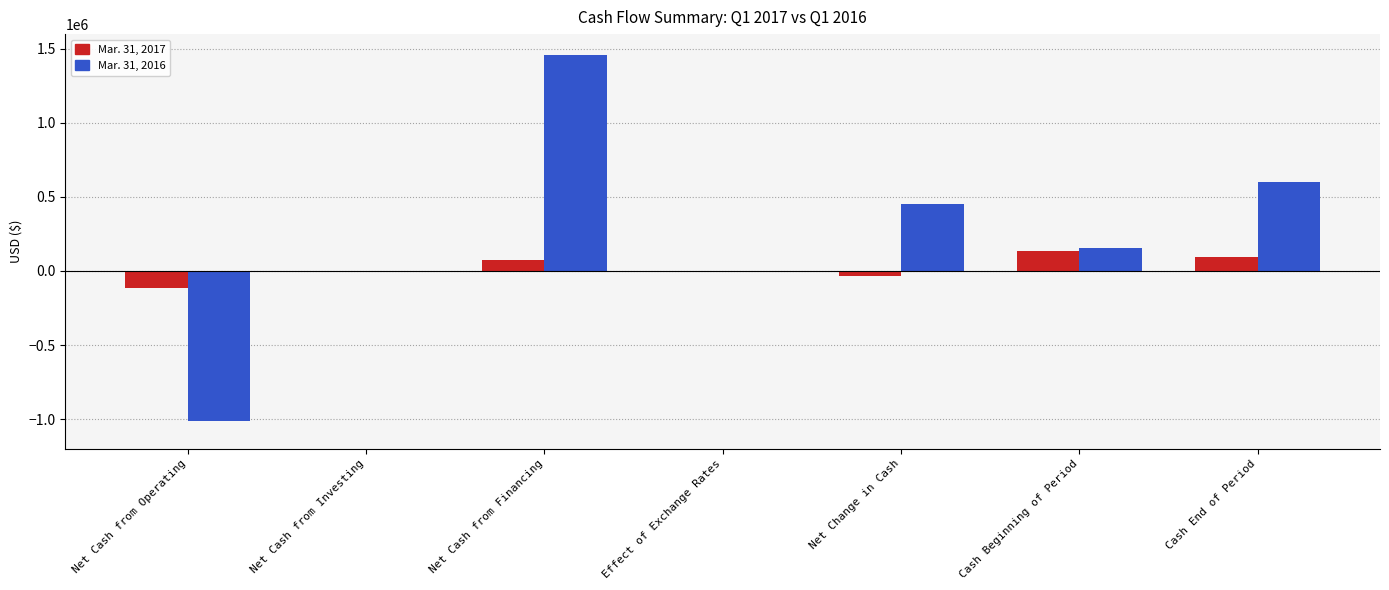

Are the bars grouped side by side (vs. stacked)?

Yes